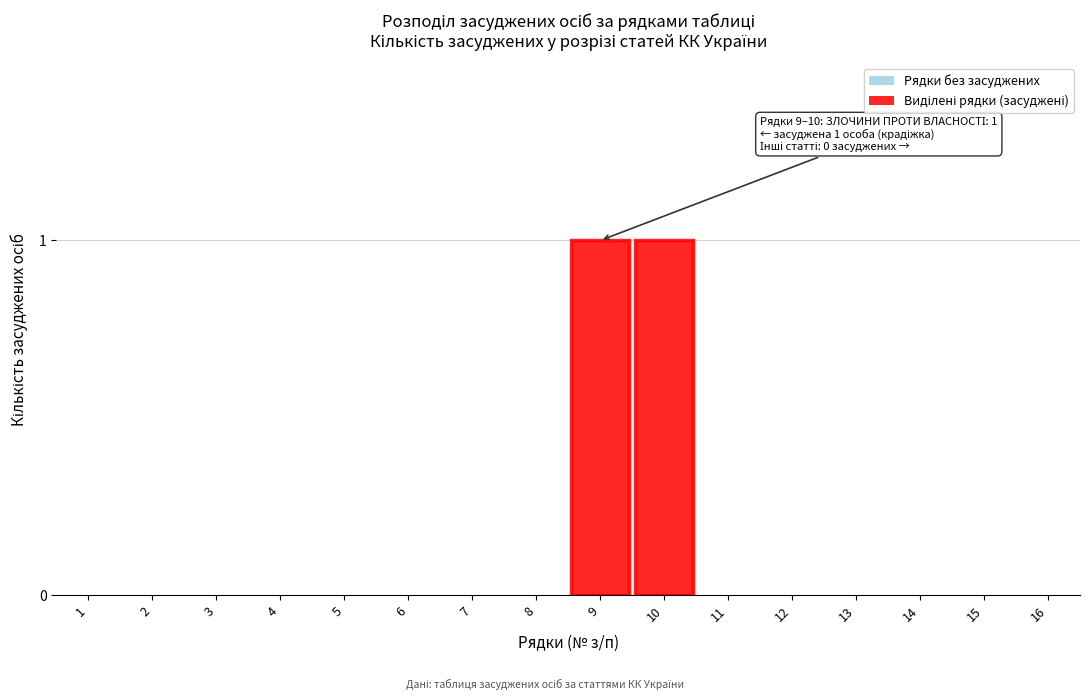

Reading right to left, transcribe all the data shown in this chart.

16=0	15=0	14=0	13=0	12=0	11=0	10=1	9=1	8=0	7=0	6=0	5=0	4=0	3=0	2=0	1=0